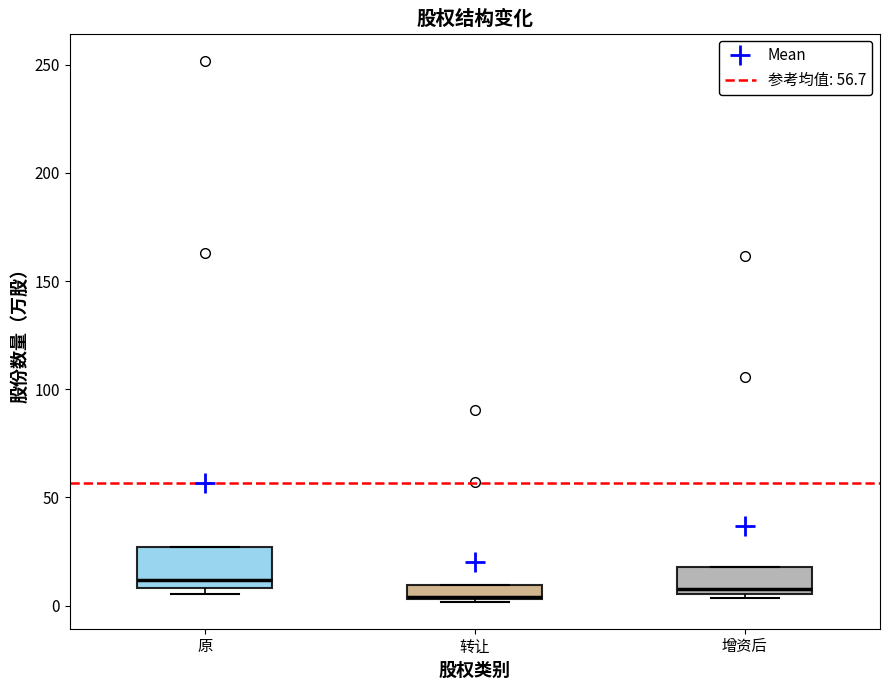

Where is the upper edge of the box for 原 on the y-axis? The values are not printed on the chart, so give them approximately, as read against the axis.

25